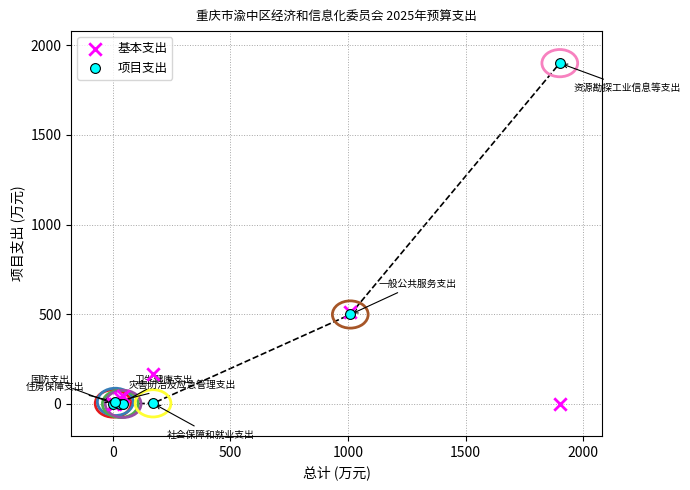

In the 基本支出 series, what Y value is closest to 255?

168.7